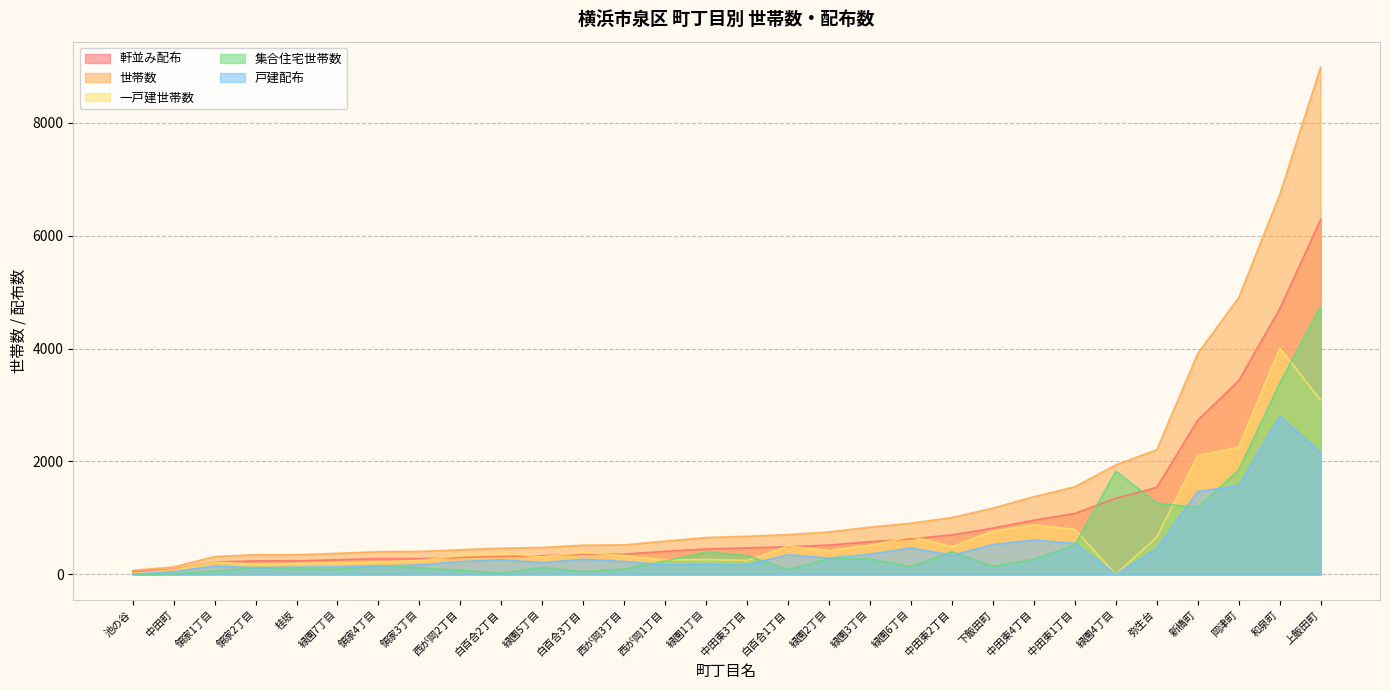

Rank the series by their maximum value, from highest to lowest.

世帯数, 軒並み配布, 集合住宅世帯数, 一戸建世帯数, 戸建配布